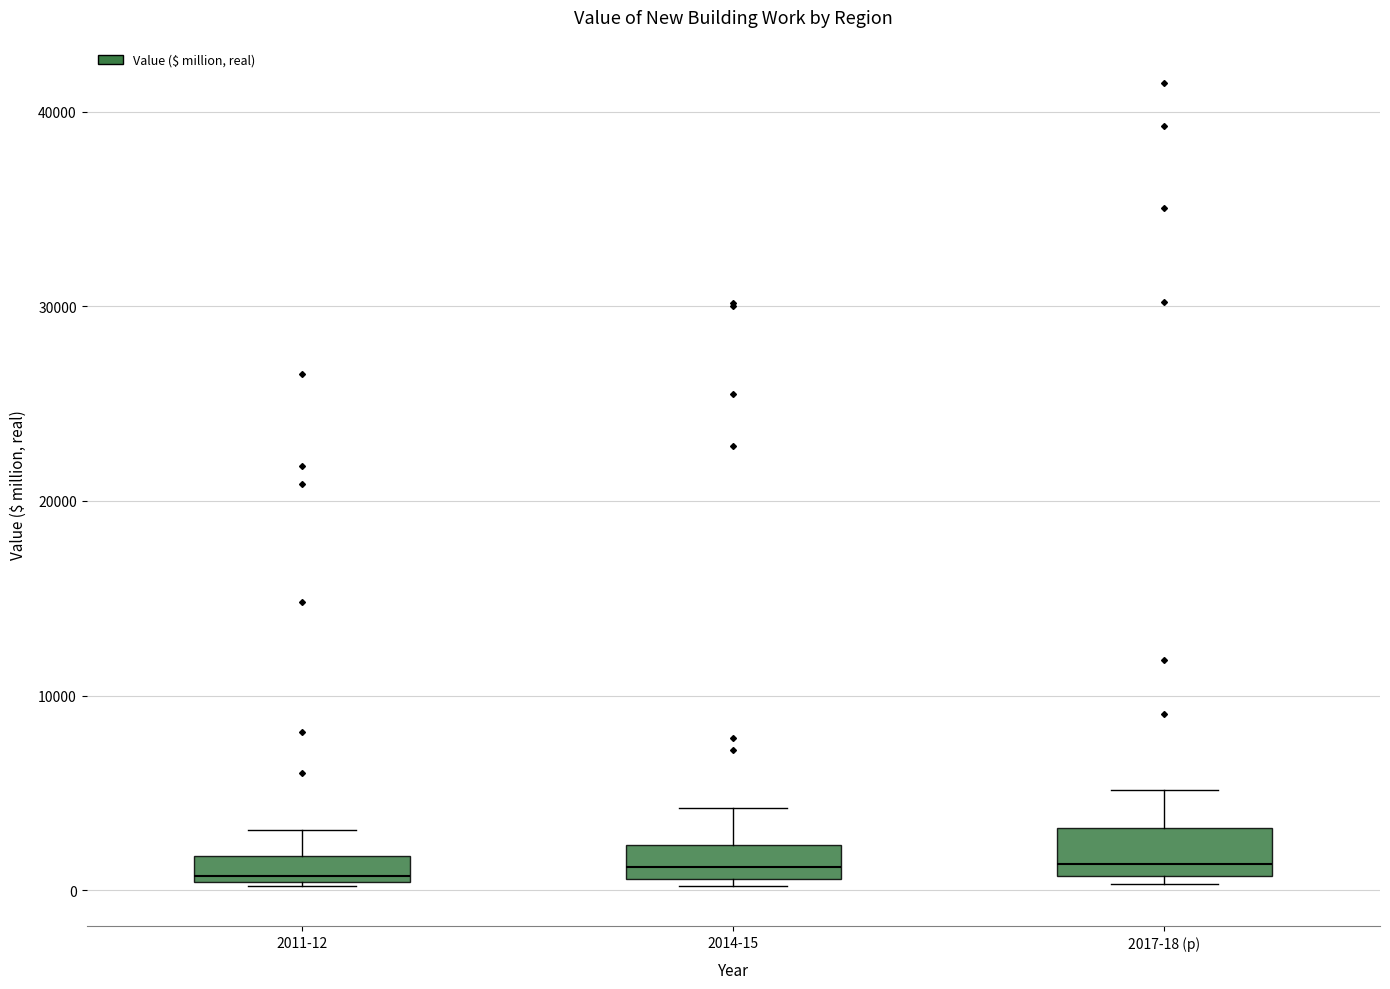

Where is the upper edge of the box for 2011-12 on the y-axis? The values are not printed on the chart, so give them approximately, as read against the axis.

2000